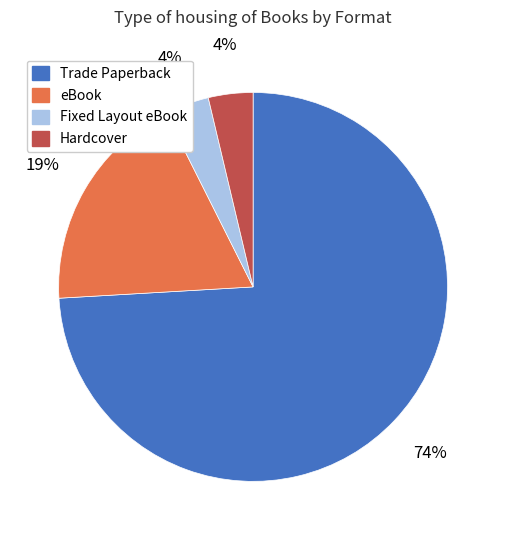

To the nearest percent, what percentage of the pie is eBook?

19%